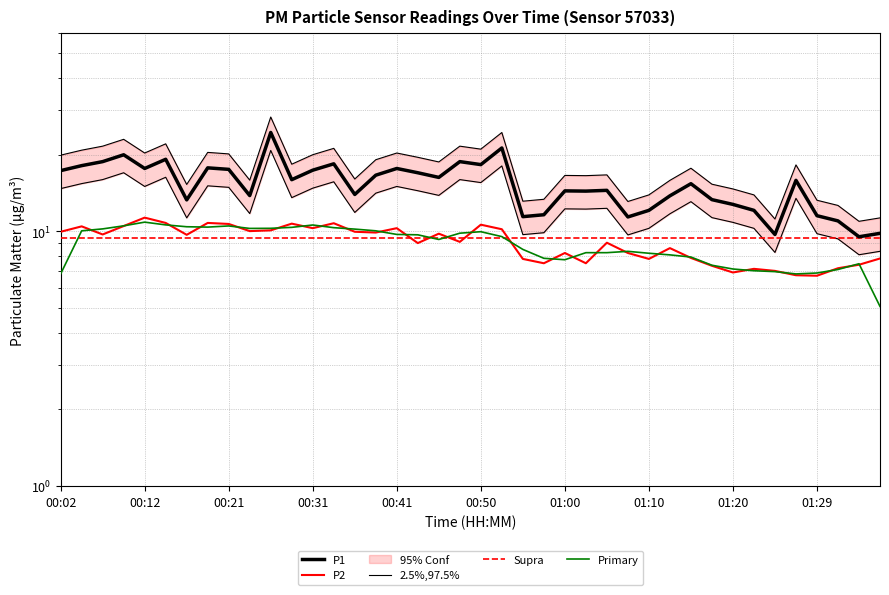

How many interior local valleys does the P2 series have?

12